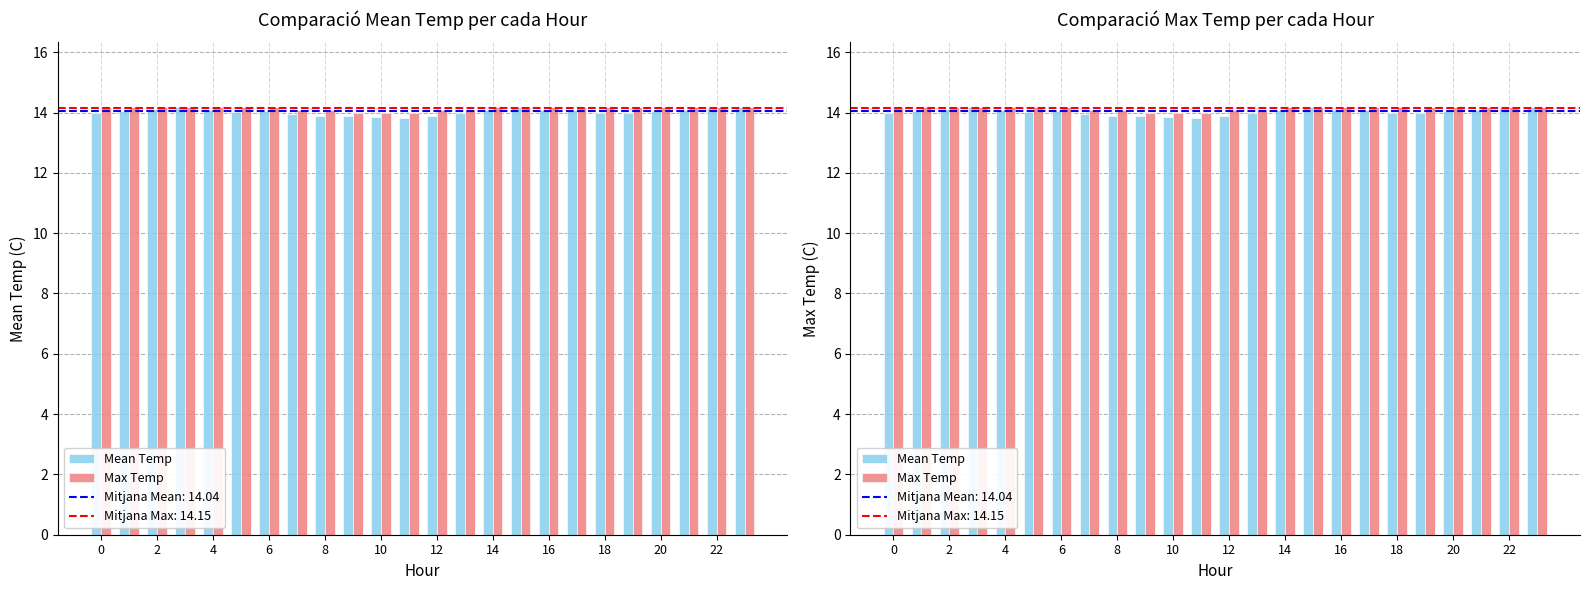

How many values in the Mean Temp series exceed 14?

14